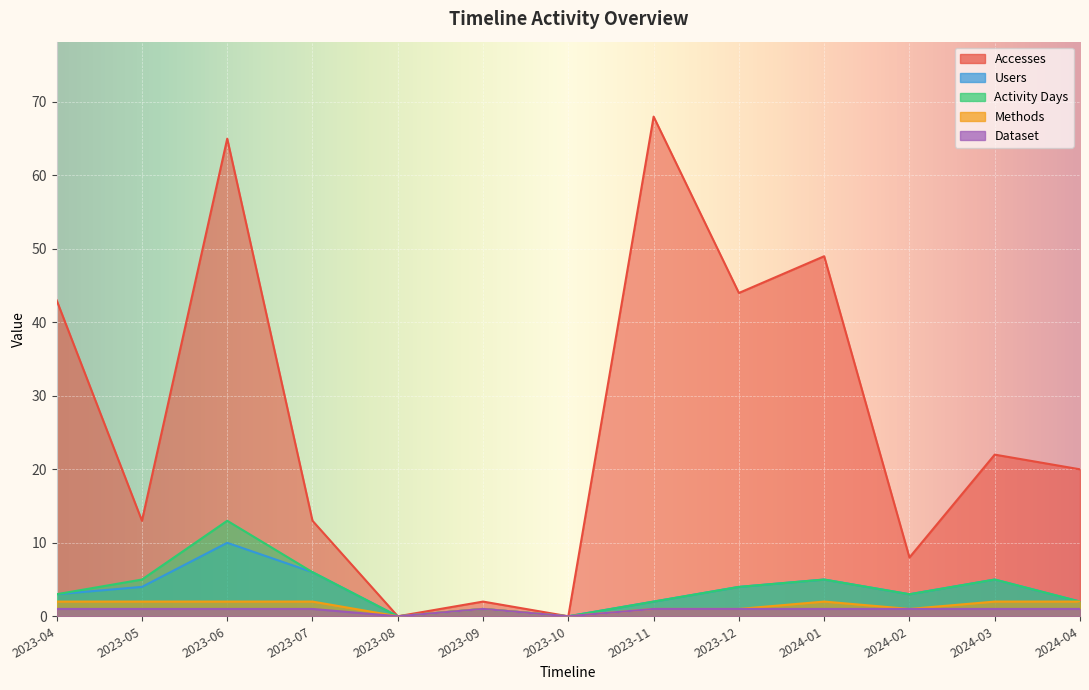

True or false: Dataset has more than 2 points higher than both neighbors.

False